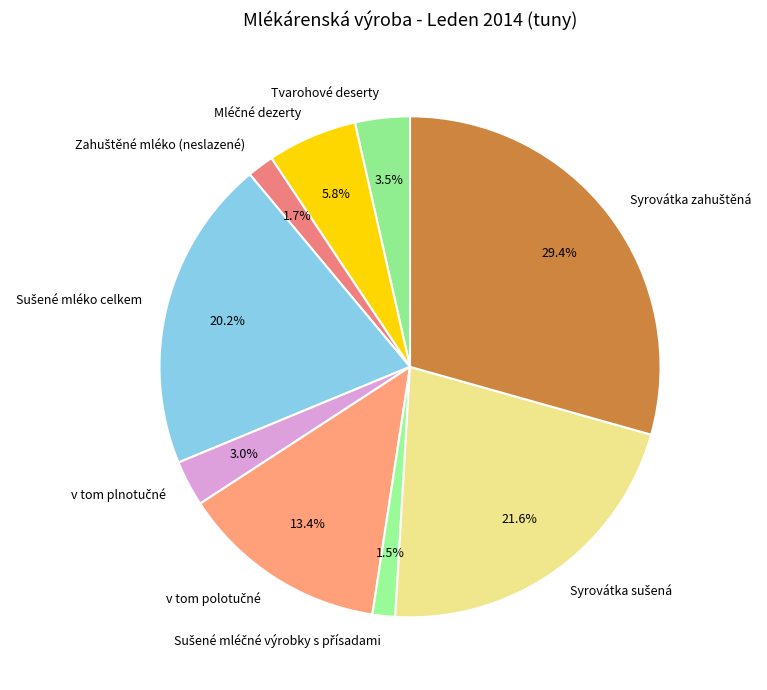

Is there a majority slice in this chart?

No